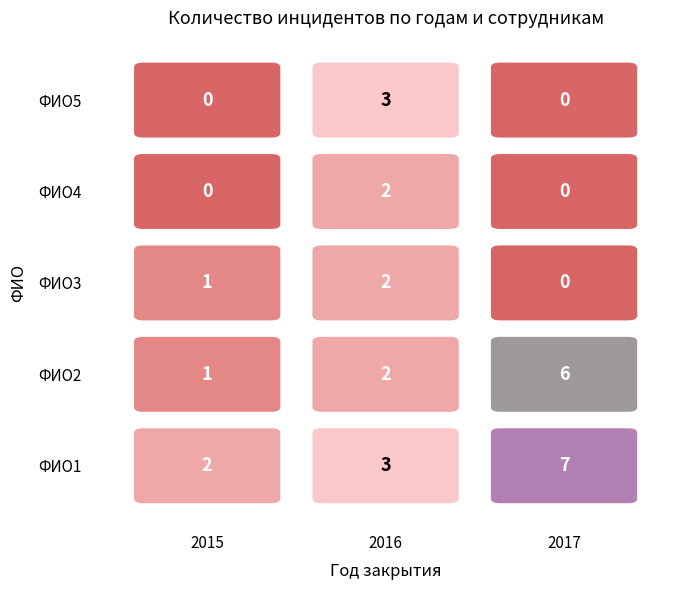

Which series has the widest spread of values?

ФИО1